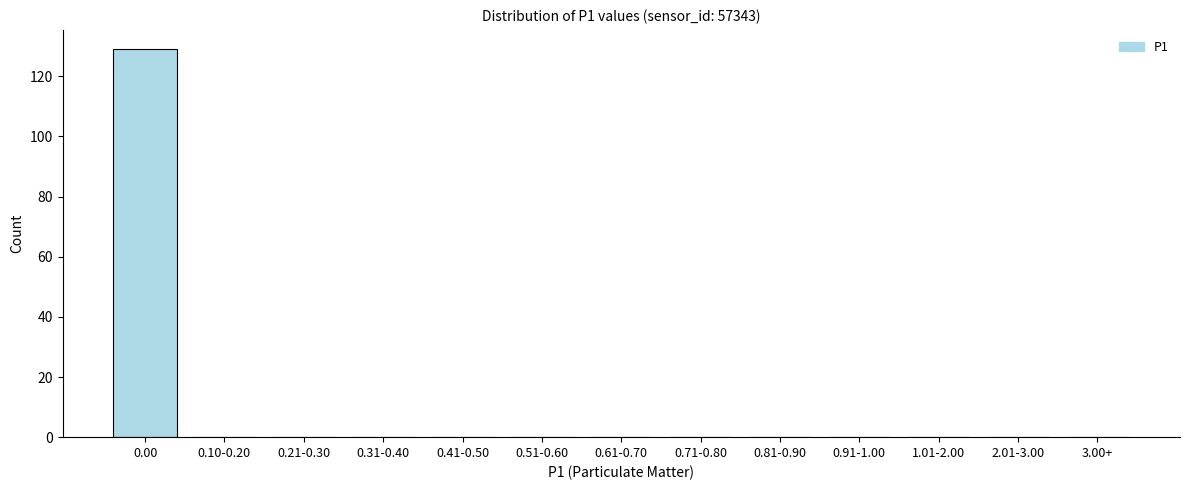

Reading left to right, list all the values displayed in this chart.

0.00=129	0.10-0.20=0	0.21-0.30=0	0.31-0.40=0	0.41-0.50=0	0.51-0.60=0	0.61-0.70=0	0.71-0.80=0	0.81-0.90=0	0.91-1.00=0	1.01-2.00=0	2.01-3.00=0	3.00+=0